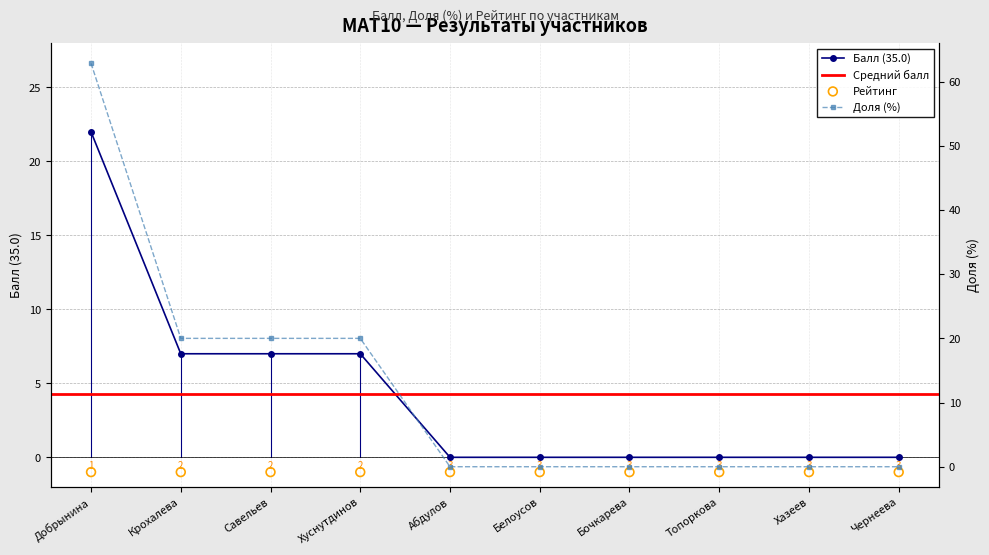

Which series has the widest spread of Y values?

Доля